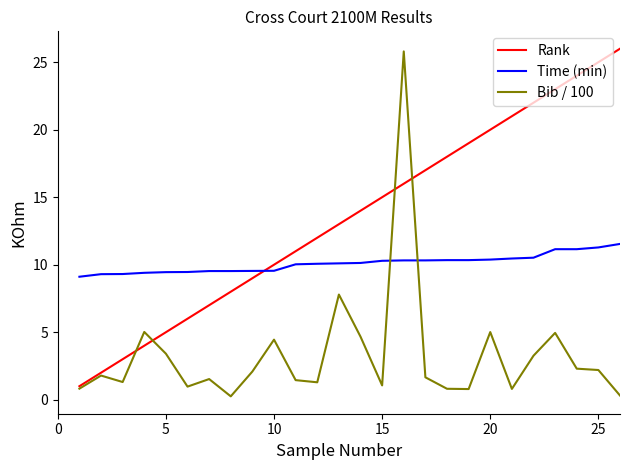

What is the highest value of the Bib / 100 series?

25.8